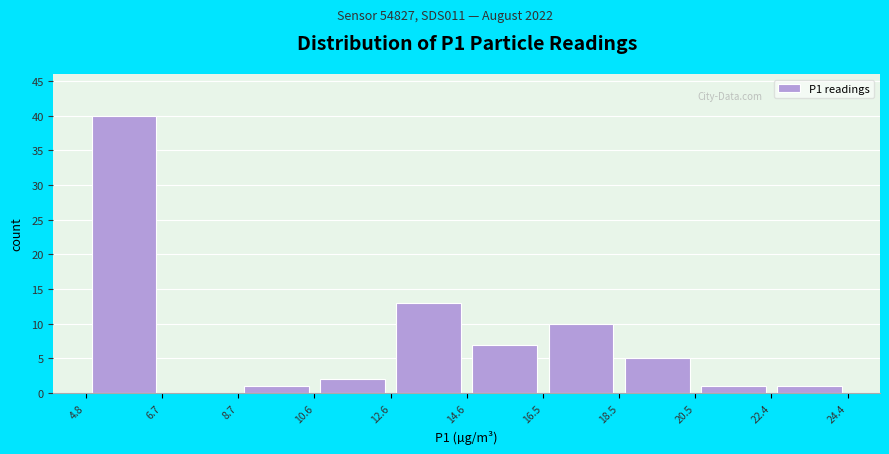

Reading left to right, list every bar in this chart as the range it spans on the x-axis followed by its height. The values are not printed on the chart, so give them approximately, as read against the axis.

4.8 to 6.7: 40
6.7 to 8.7: 0
8.7 to 10.6: 1
10.6 to 12.6: 2
12.6 to 14.6: 13
14.6 to 16.5: 7
16.5 to 18.5: 10
18.5 to 20.5: 5
20.5 to 22.4: 1
22.4 to 24.4: 1